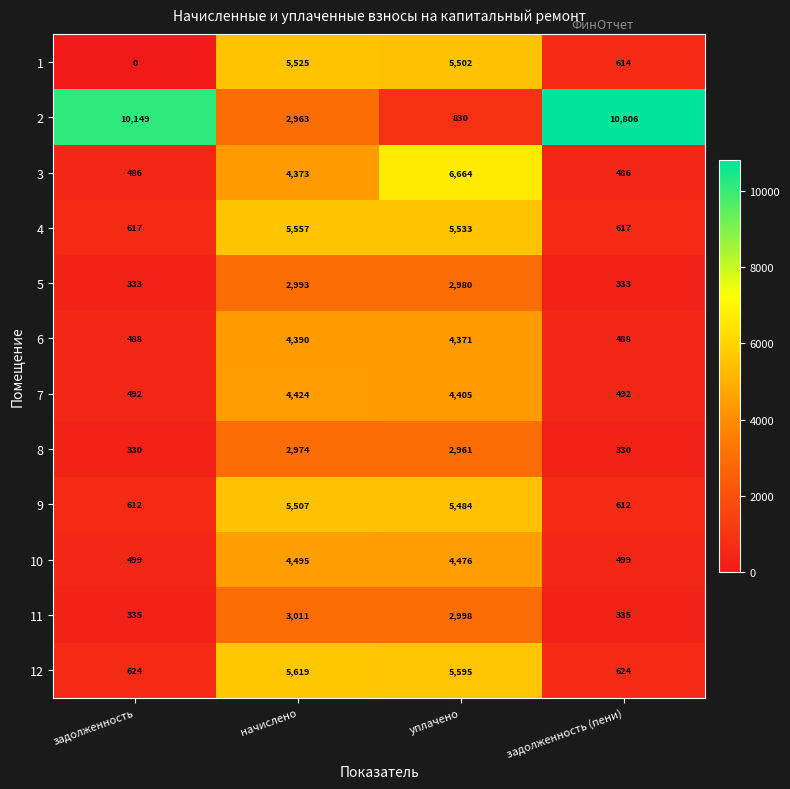

Which series changed the most between задолженность and начислено?

2